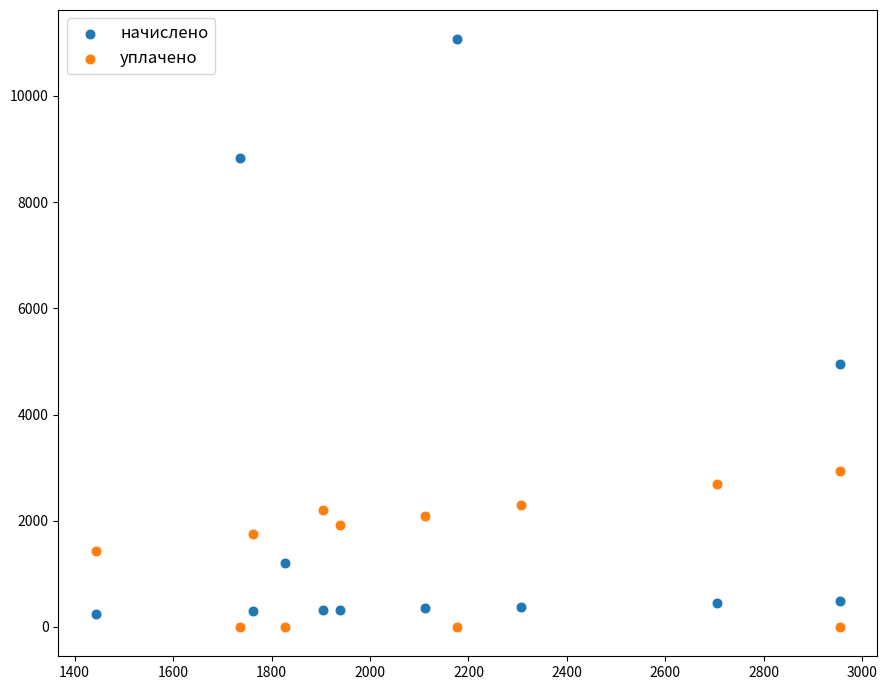

In the начислено series, what Y value is closest to 5653?

4952.2